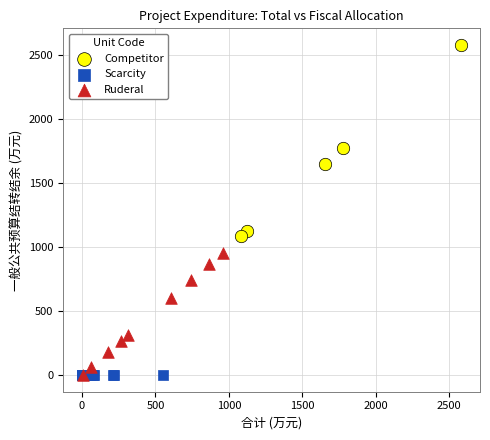

What are all the series names shown in the legend?

Competitor, Scarcity, Ruderal